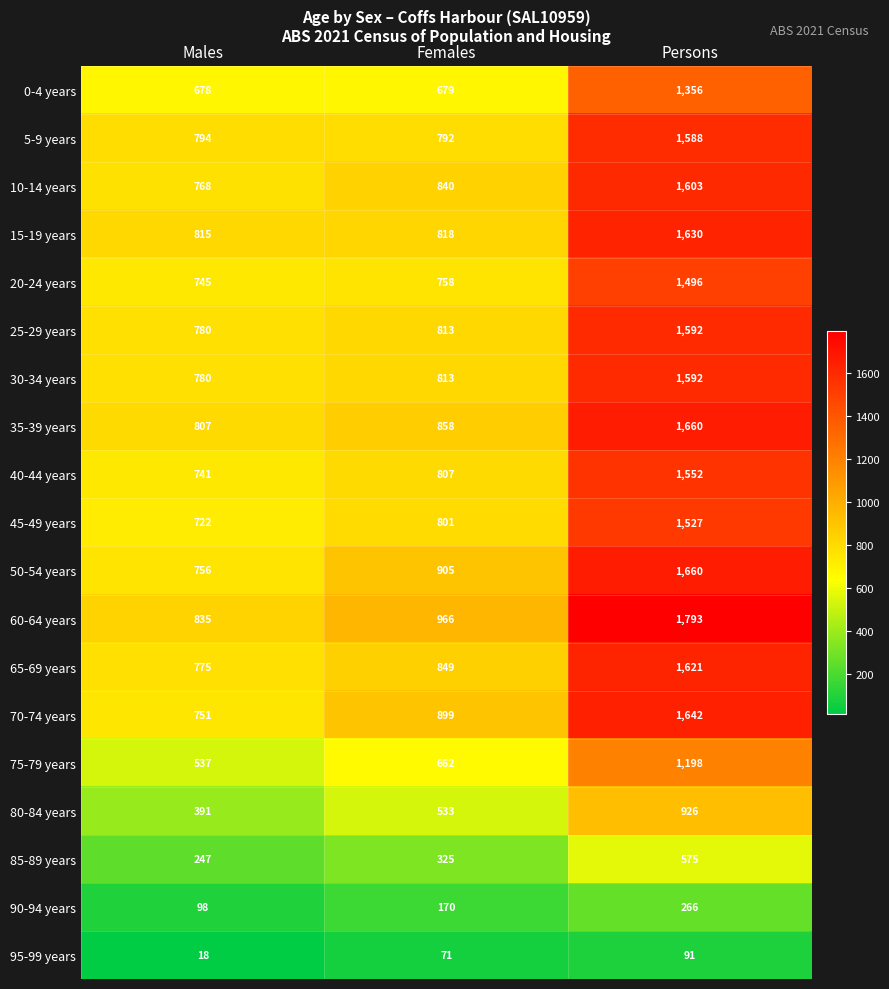

How many data points in 90-94 years are less than 170?

1